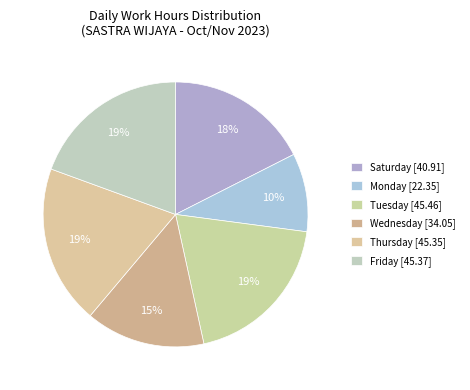

How many slices are in this pie chart?

6